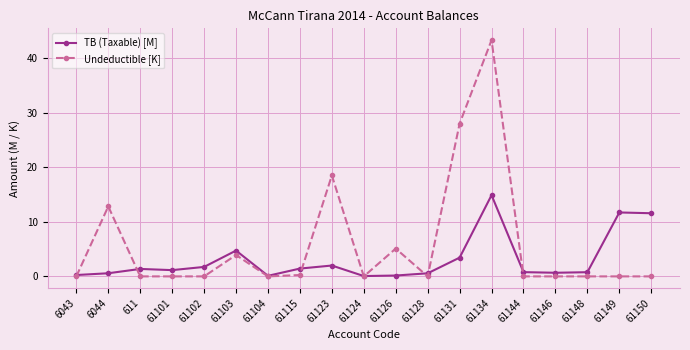

Count the number of categories in the chart.

19